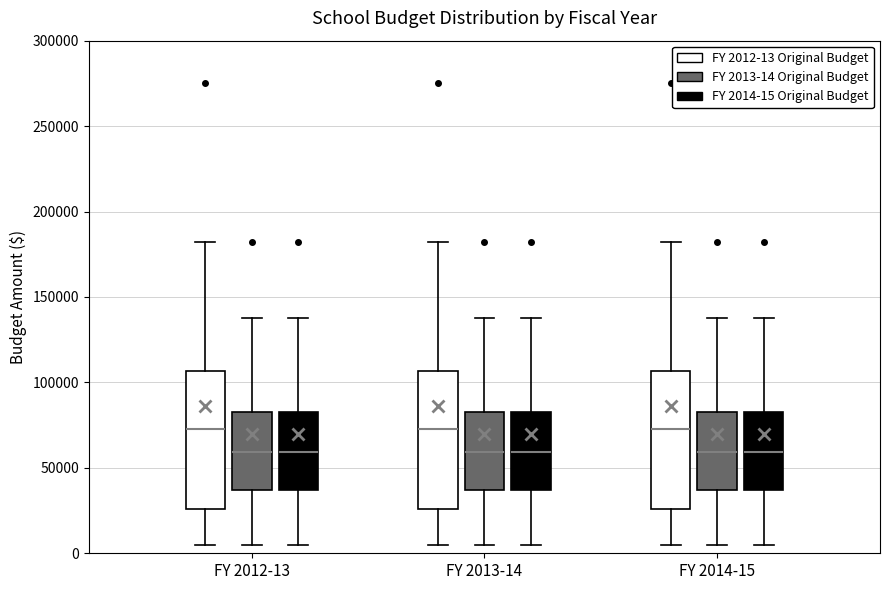

Reading left to right, transcribe this box plot: for each box, give where its median line is, the range the box spans, and where its two whiskers end, as read against the y-axis. The values are not printed on the chart, so give them approximately, as read against the axis.

FY 2012-13 (FY 2012-13 Original Budget): median 75000, box 25000 to 105000, whiskers 5000 to 180000
FY 2012-13 (FY 2013-14 Original Budget): median 60000, box 35000 to 85000, whiskers 5000 to 140000
FY 2012-13 (FY 2014-15 Original Budget): median 60000, box 35000 to 85000, whiskers 5000 to 140000
FY 2013-14 (FY 2012-13 Original Budget): median 75000, box 25000 to 105000, whiskers 5000 to 180000
FY 2013-14 (FY 2013-14 Original Budget): median 60000, box 35000 to 85000, whiskers 5000 to 140000
FY 2013-14 (FY 2014-15 Original Budget): median 60000, box 35000 to 85000, whiskers 5000 to 140000
FY 2014-15 (FY 2012-13 Original Budget): median 75000, box 25000 to 105000, whiskers 5000 to 180000
FY 2014-15 (FY 2013-14 Original Budget): median 60000, box 35000 to 85000, whiskers 5000 to 140000
FY 2014-15 (FY 2014-15 Original Budget): median 60000, box 35000 to 85000, whiskers 5000 to 140000